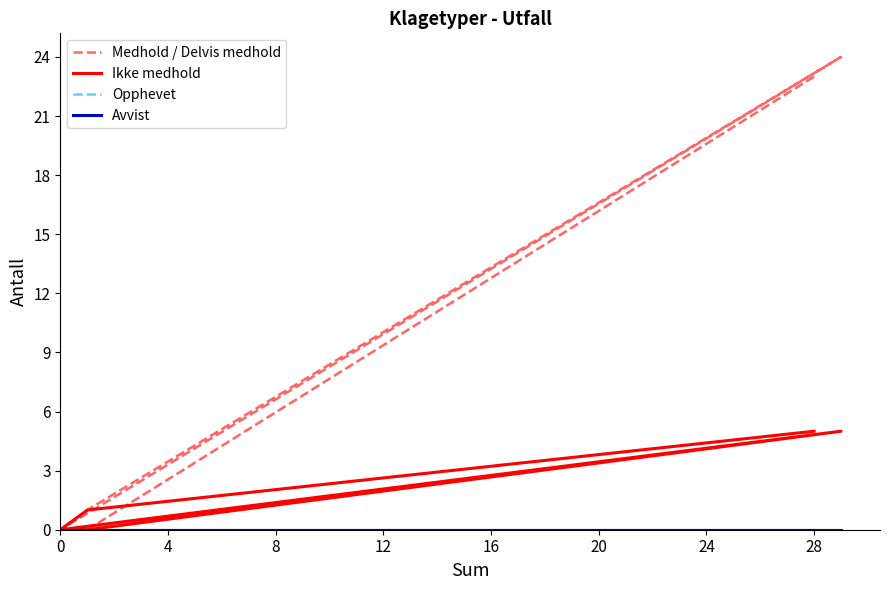

True or false: Medhold / Delvis medhold and Avvist intersect in this chart.

False